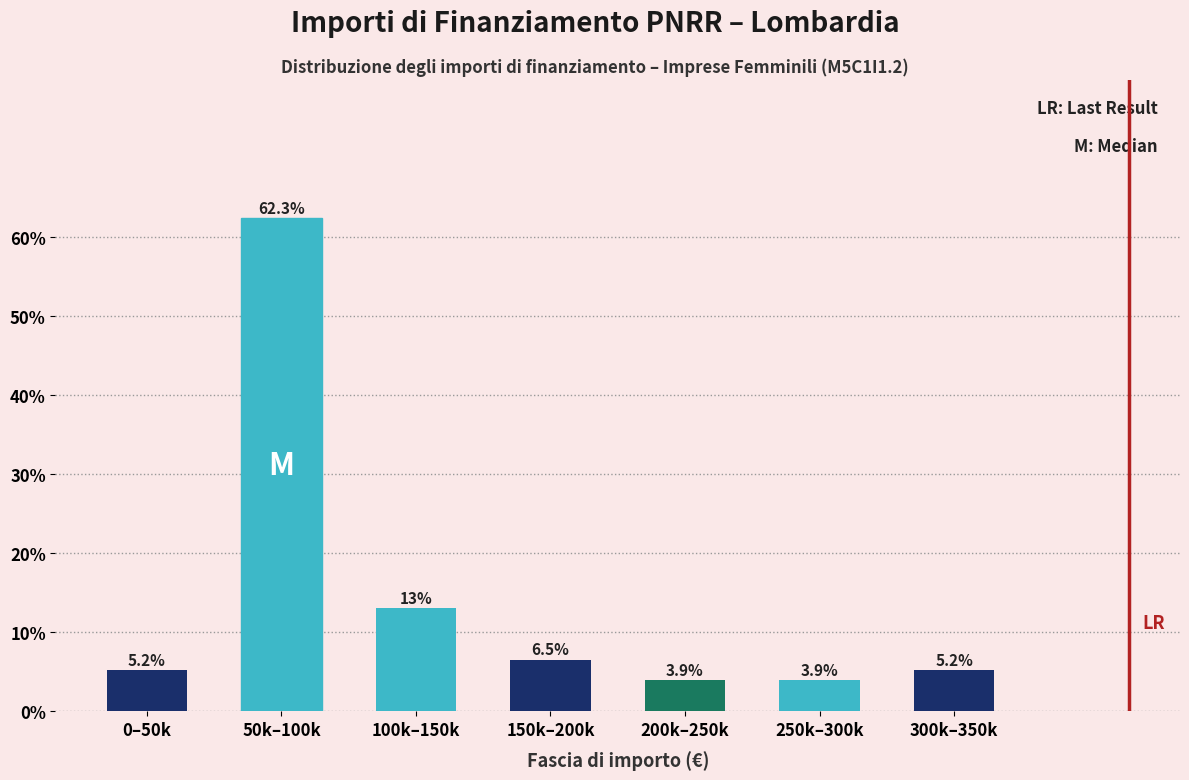

Reading left to right, transcribe all the data shown in this chart.

0–50k=5.2	50k–100k=62.3	100k–150k=13.0	150k–200k=6.5	200k–250k=3.9	250k–300k=3.9	300k–350k=5.2